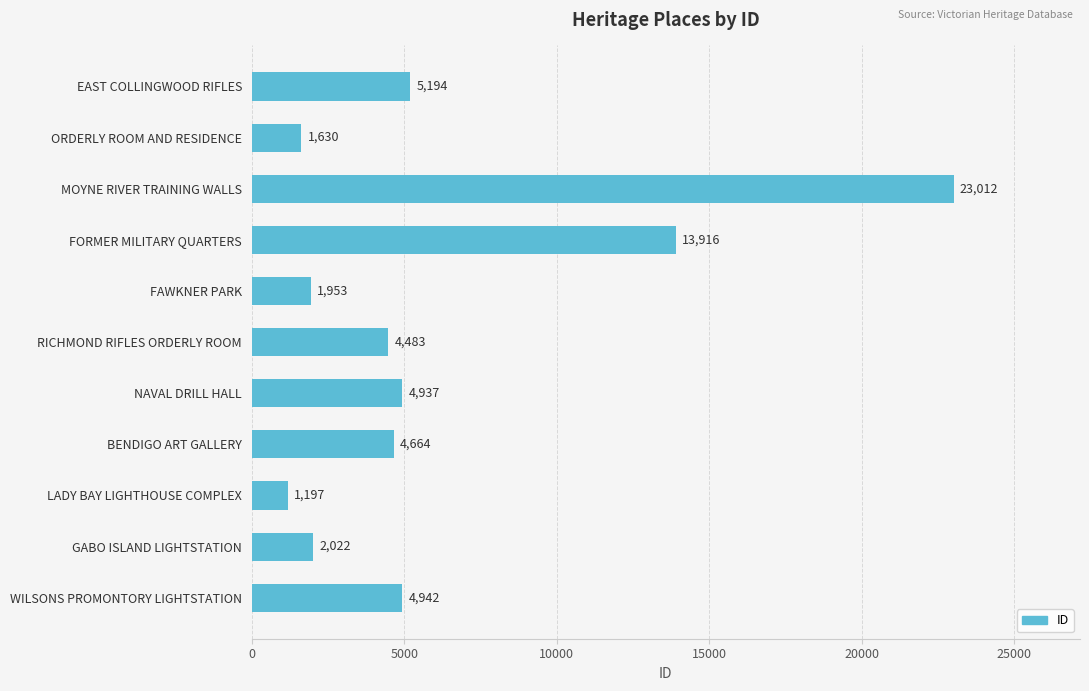

How many bars are there in total?

11